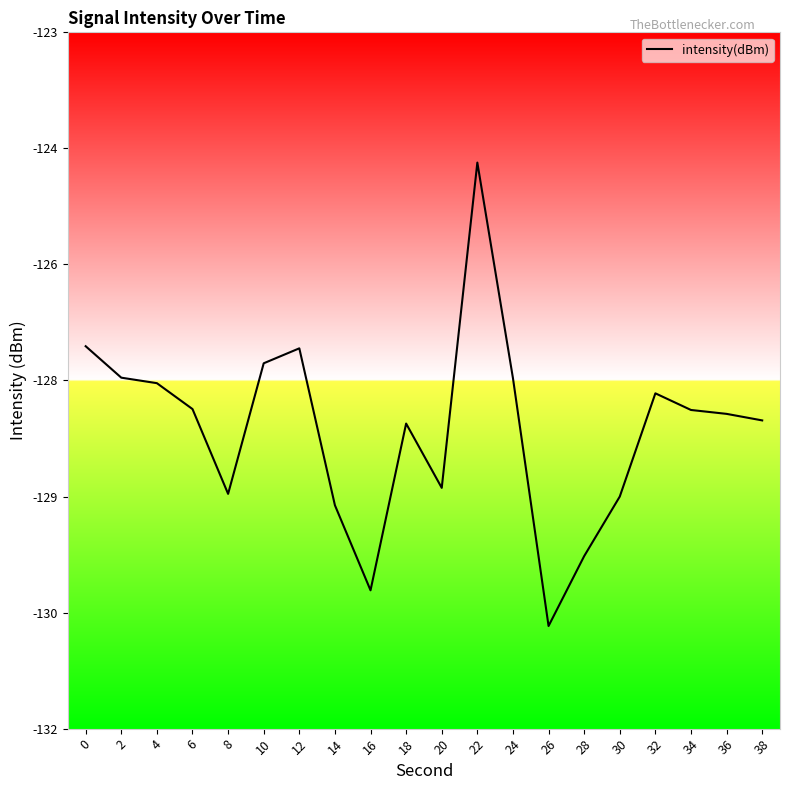

Is this an area chart (filled region under the line)?

No